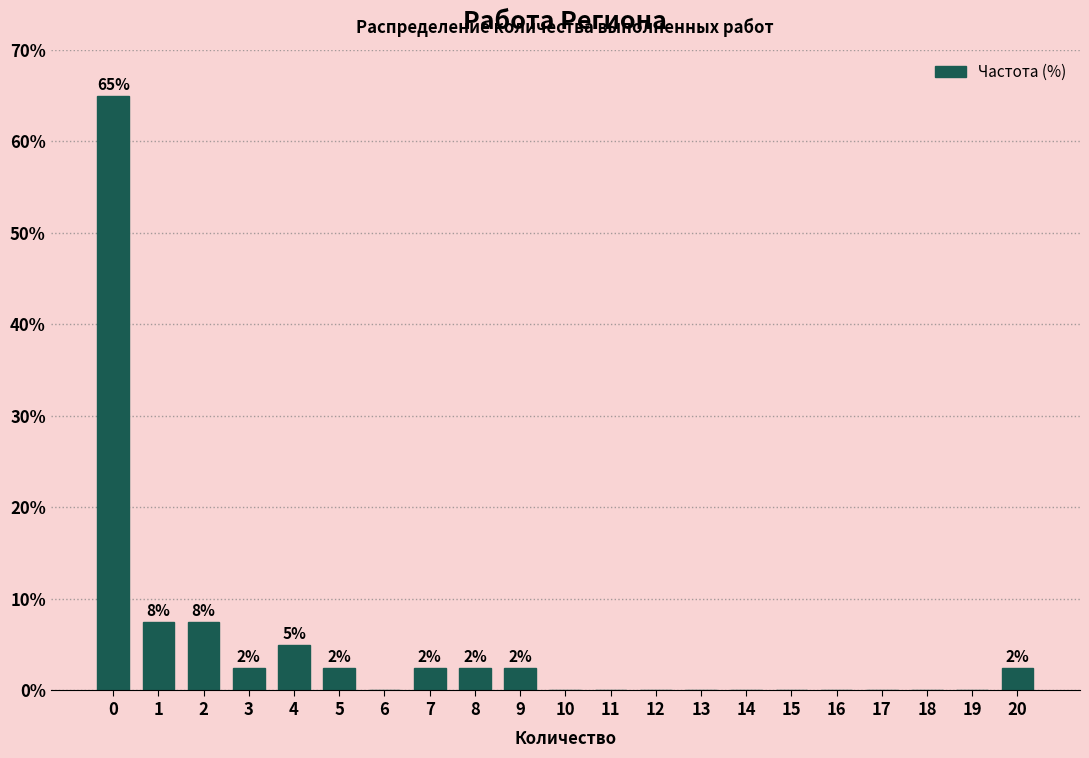

Reading right to left, what are all the values shown in this chart?

20=2.5	19=0.0	18=0.0	17=0.0	16=0.0	15=0.0	14=0.0	13=0.0	12=0.0	11=0.0	10=0.0	9=2.5	8=2.5	7=2.5	6=0.0	5=2.5	4=5.0	3=2.5	2=7.5	1=7.5	0=65.0